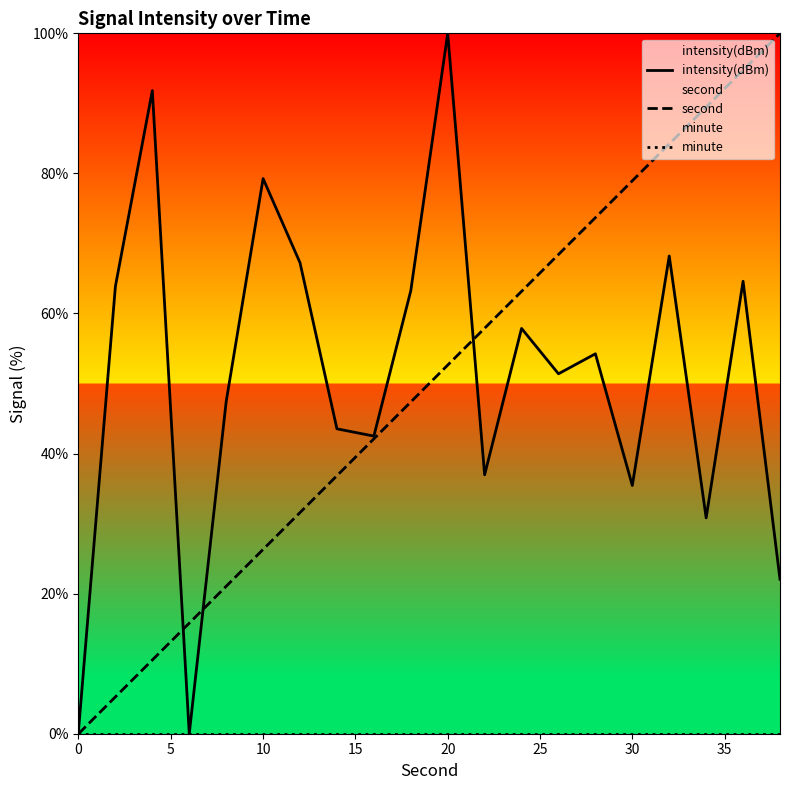

At which label does intensity(dBm) reach its peak?

20